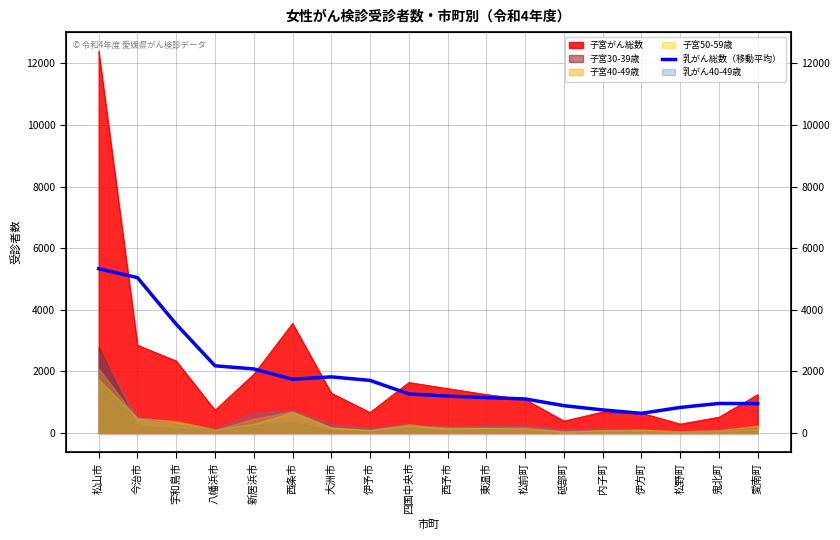

What is the label of the 3rd point from the left?

宇和島市